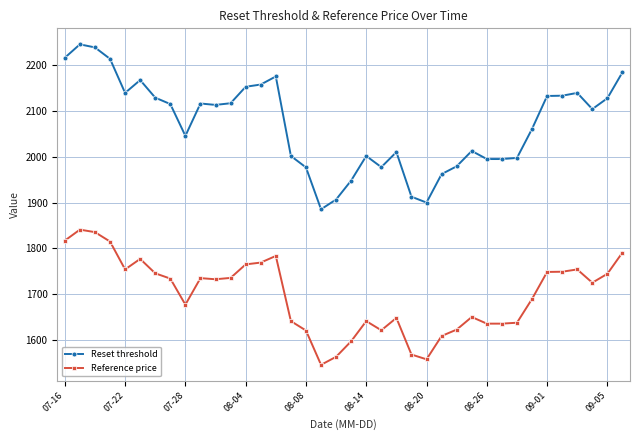

What is the minimum value shown in the chart?

1545.5